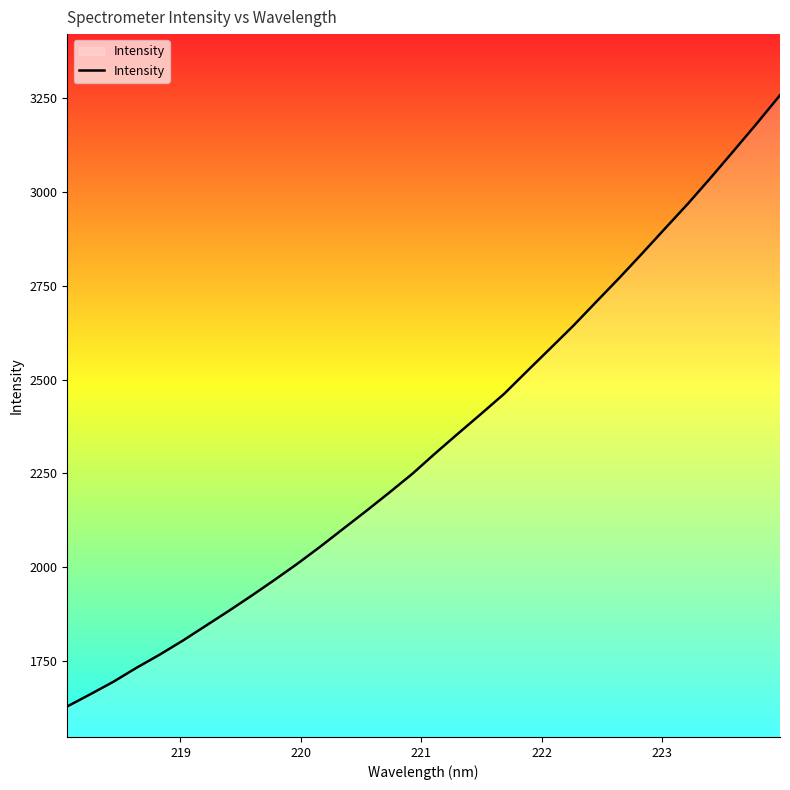

What is the difference between the maximum and minimum values?

1629.5